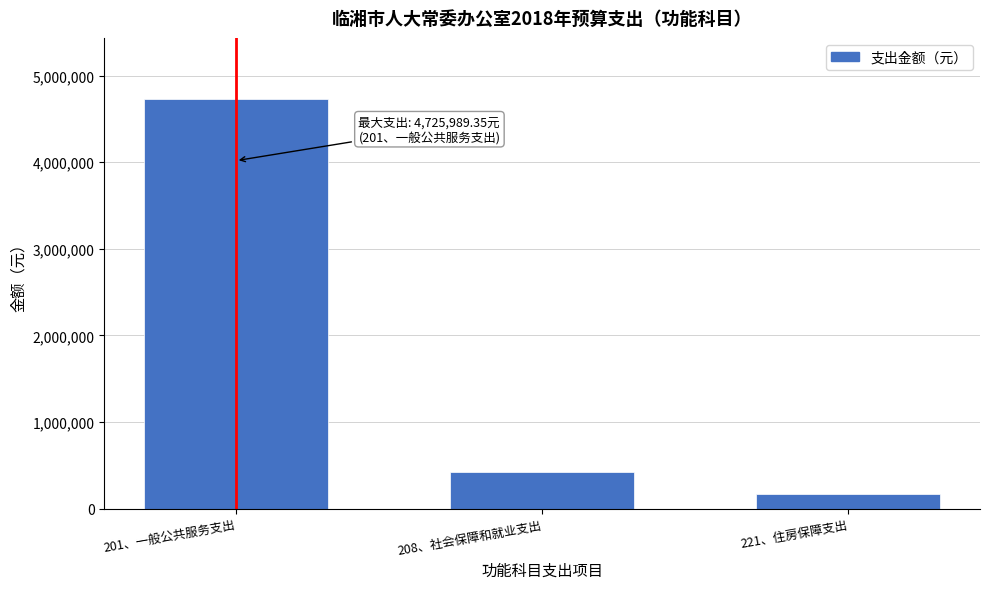

The value at 201、一般公共服务支出 is 4725989.3. True or false?

True